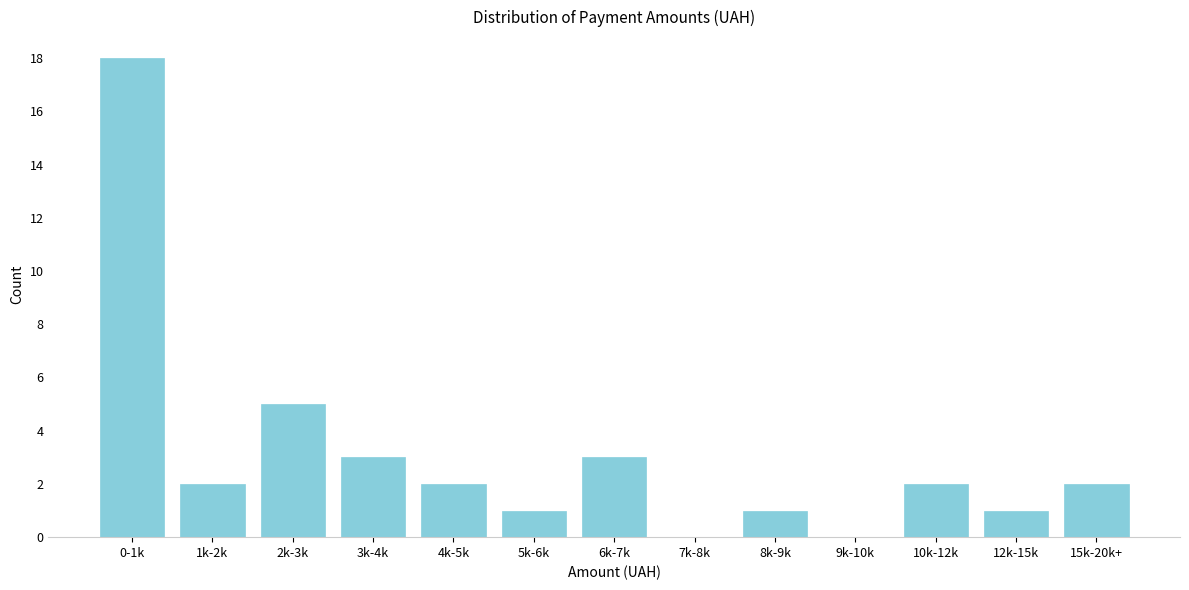

Reading left to right, what are all the values shown in this chart?

0-1k=18	1k-2k=2	2k-3k=5	3k-4k=3	4k-5k=2	5k-6k=1	6k-7k=3	7k-8k=0	8k-9k=1	9k-10k=0	10k-12k=2	12k-15k=1	15k-20k+=2